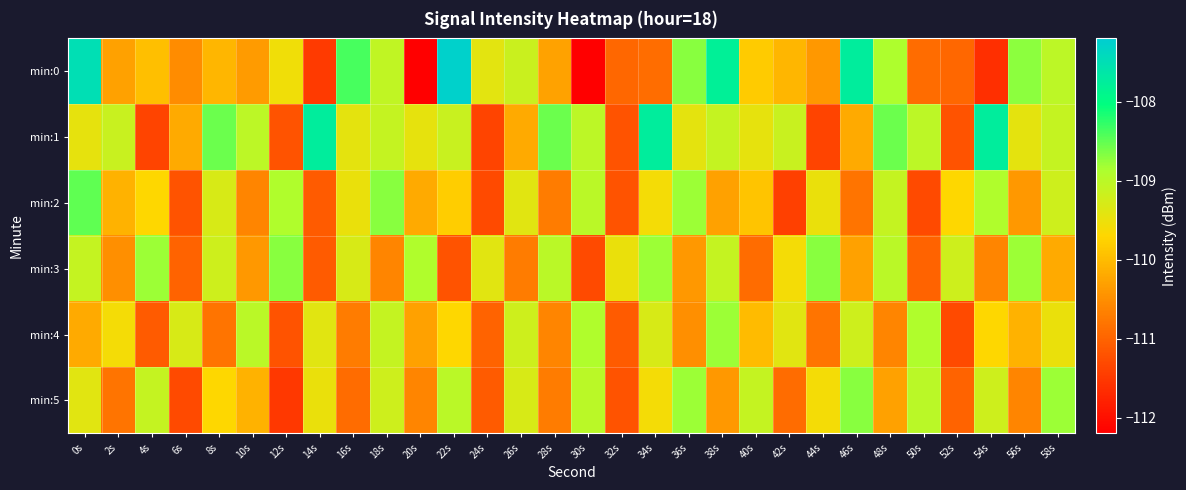

What is the difference between the highest and lowest values at 30s?

3.3